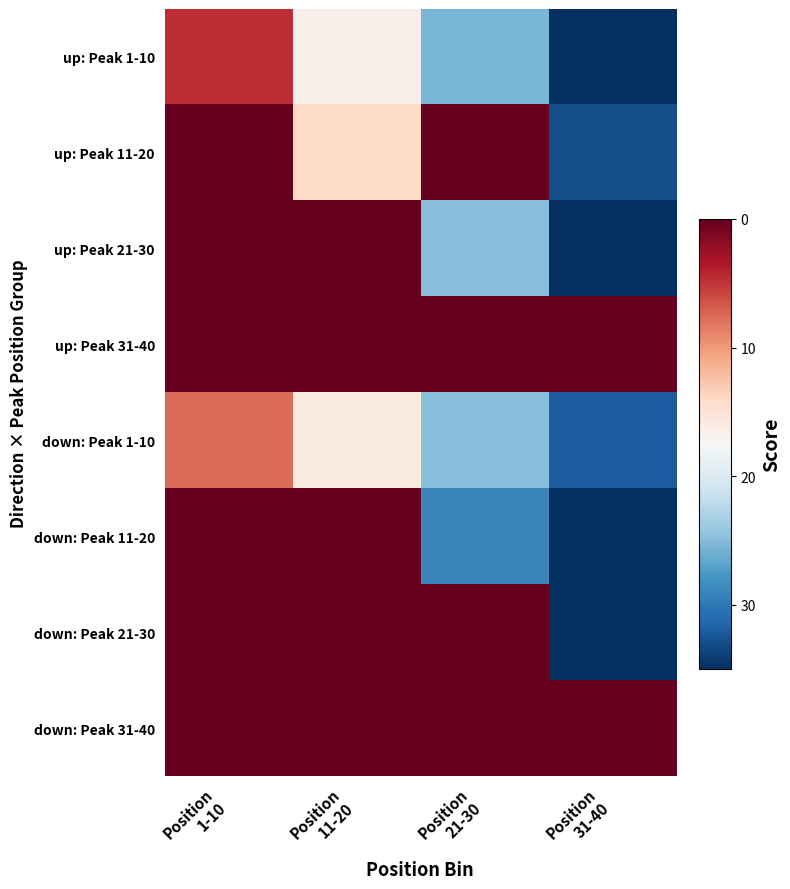

At which category is the sum across all series the highest?

Position
1-10